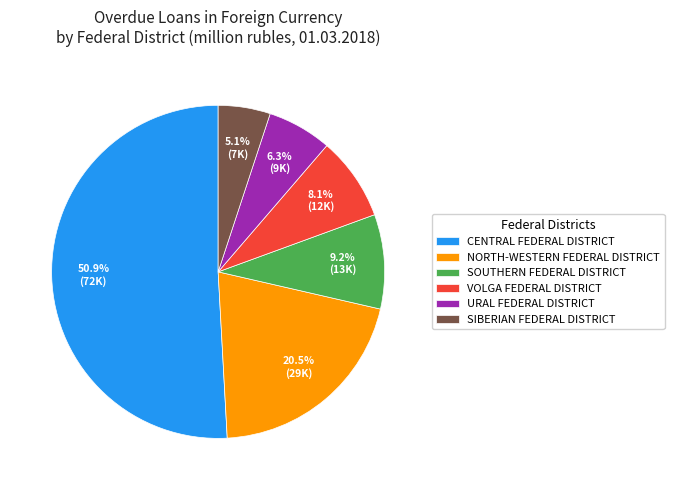

Approximately how many times larger is the value at URAL FEDERAL DISTRICT compared to SOUTHERN FEDERAL DISTRICT?

0.7